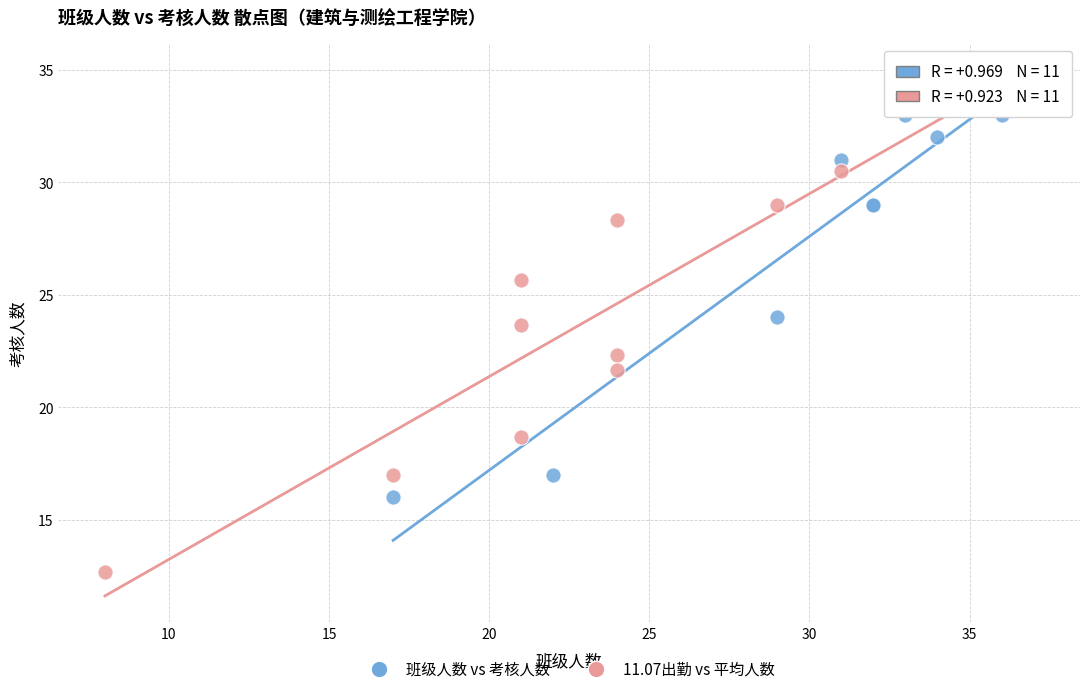

Which series has the largest Y range (max minus min)?

11.07出勤 vs 平均人数